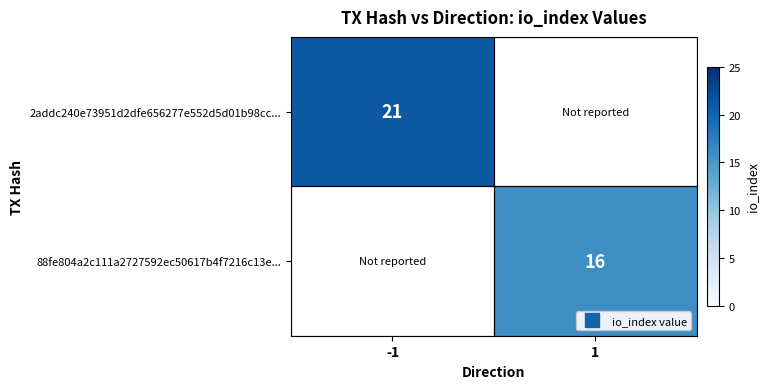

List the labels in order of 88fe804a2c111a2727592ec50617b4f7216c13e... value, smallest first.

-1, 1